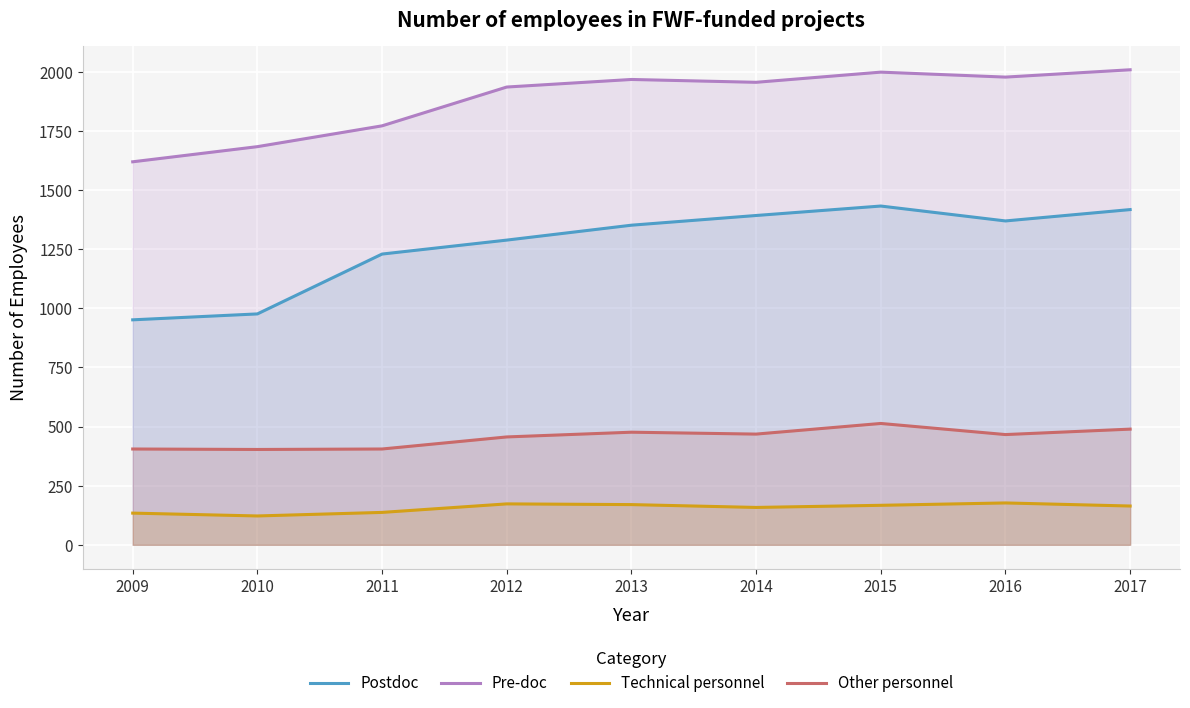

True or false: Postdoc has a value of 1316 at 2010.

False